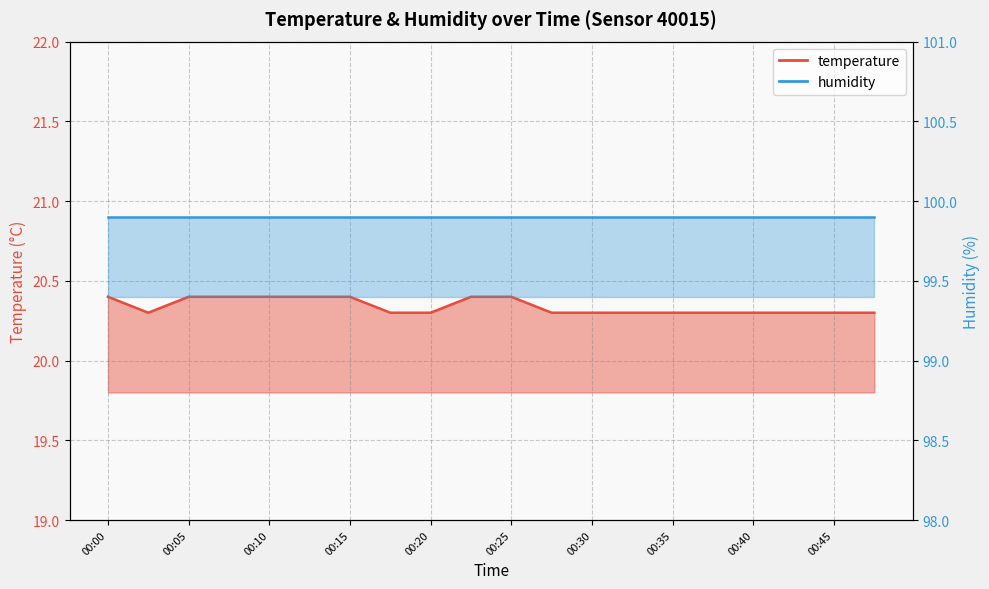

Read the value at 00:18.

20.3